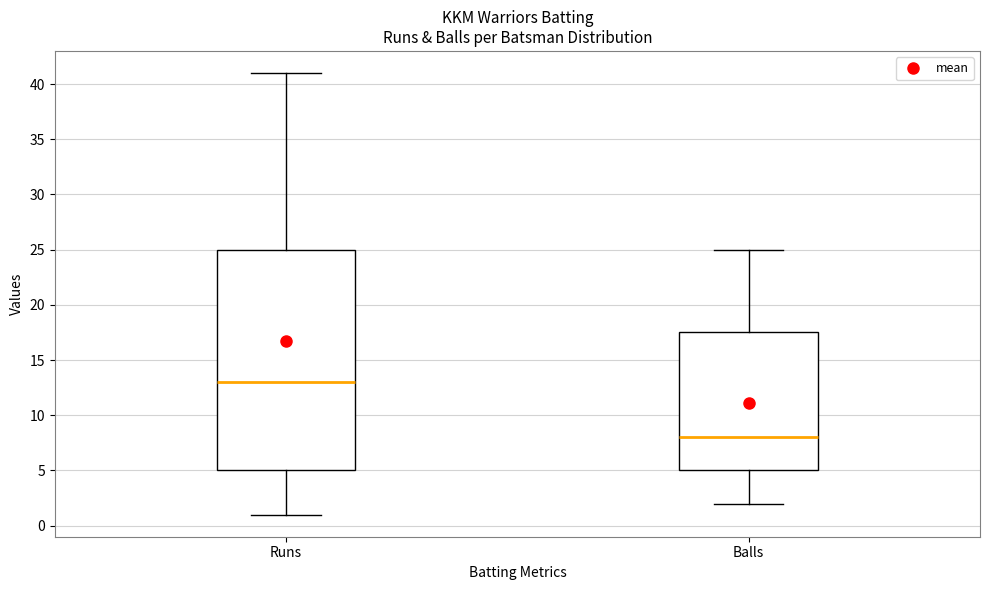

Comparing the boxes themselves (not the whiskers), which one is the tallest?

Runs